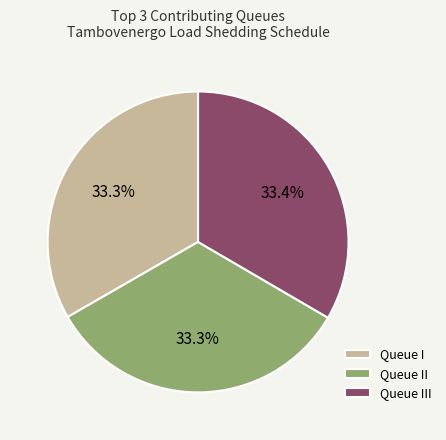

What is the ratio of the value at Queue I to the value at Queue II?

1.0